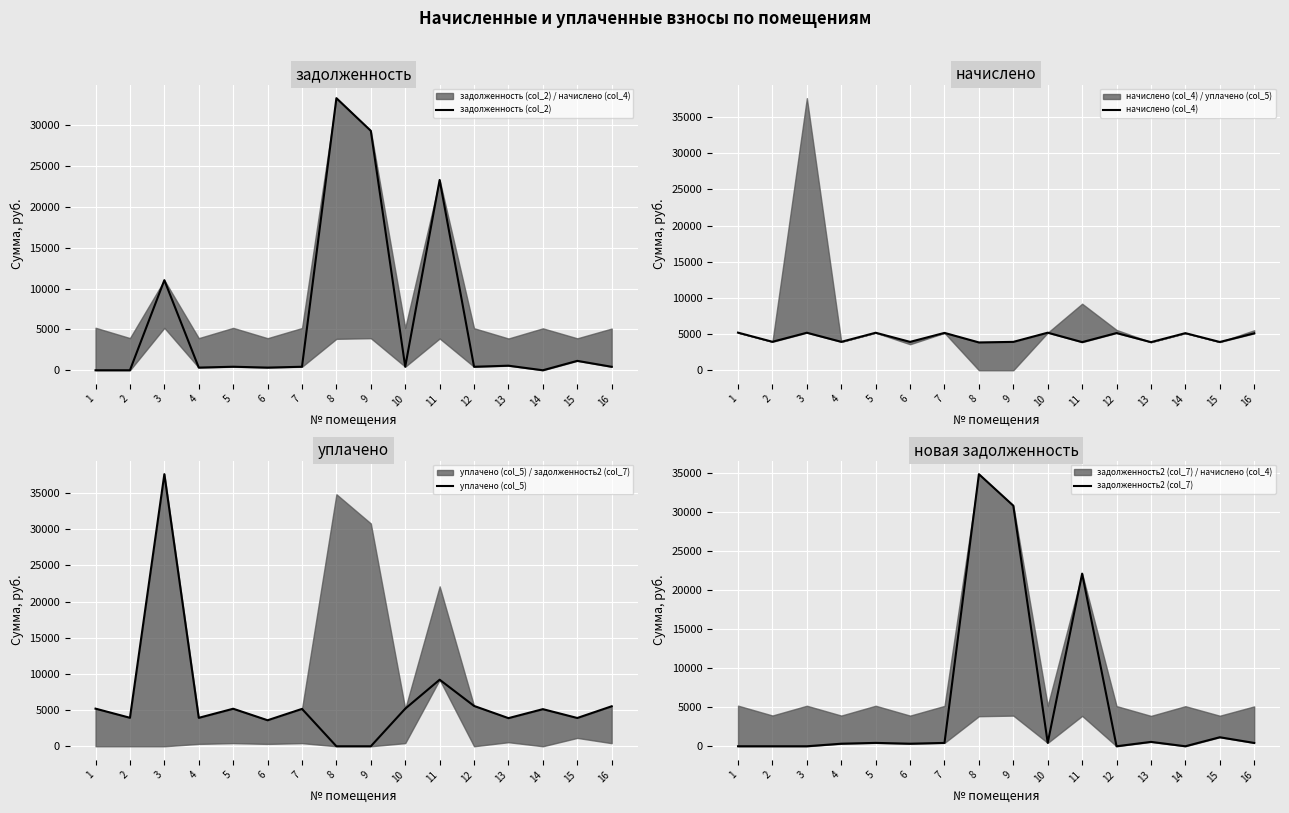

Rank the series at 12 from lowest to highest value.

задолженность2 (col_7), задолженность (col_2), начислено (col_4), уплачено (col_5)